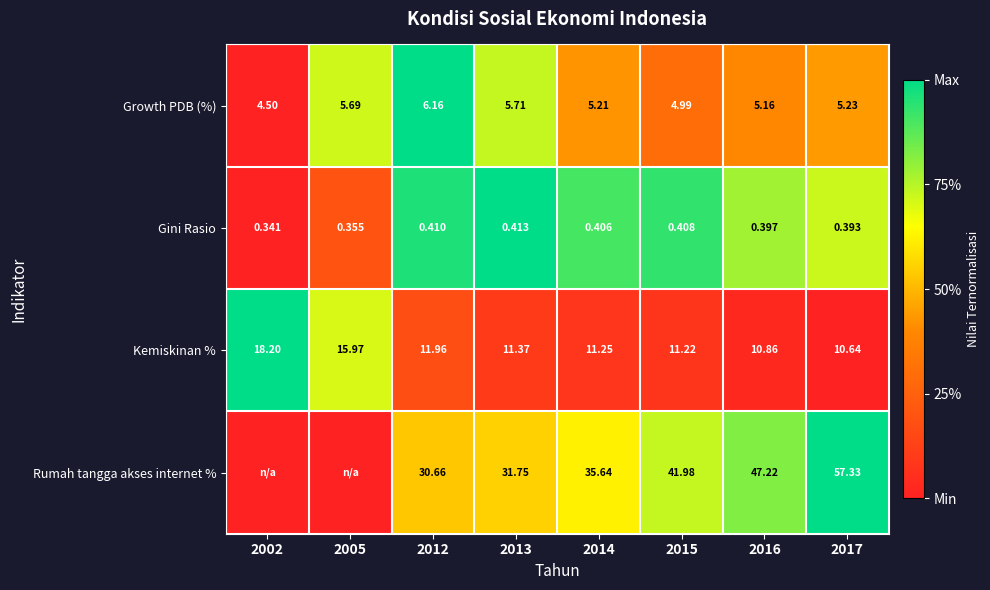

Between 2012 and 2016, which series saw the biggest shift?

Rumah tangga akses internet %